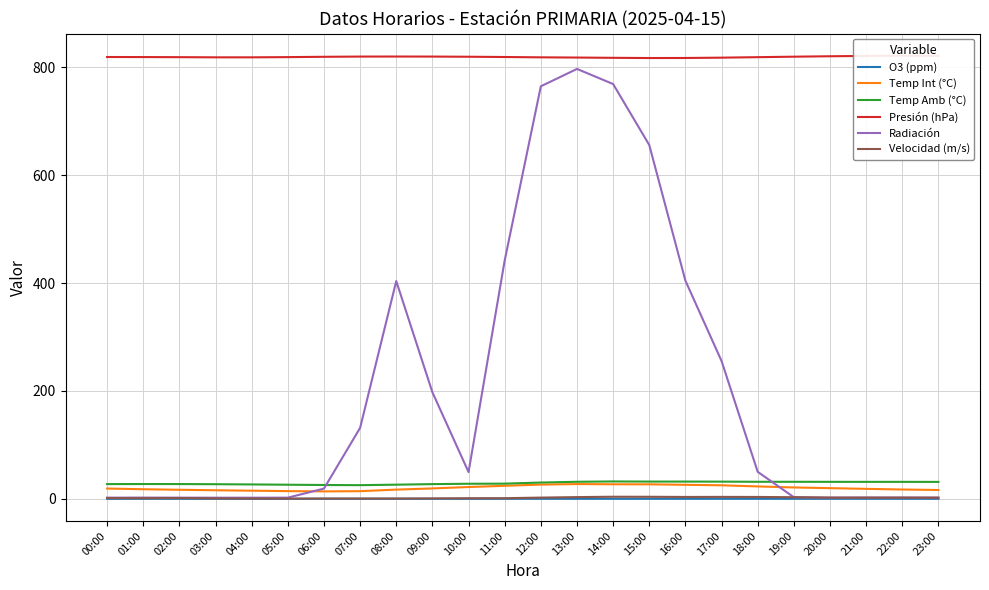

In Velocidad (m/s), how many points are lower than both neighbors (excluding endpoints)?

3